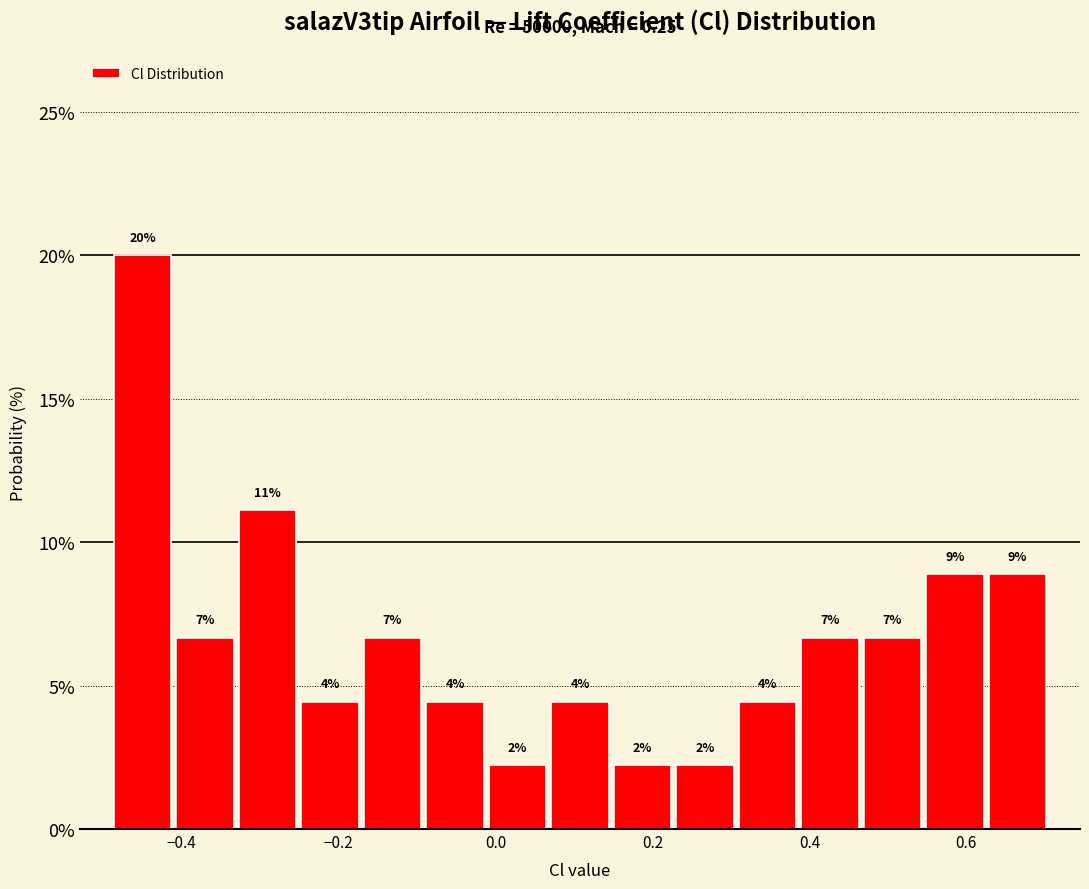

Read against the x-axis, roughly where is the centre of the tallest bar?

-0.46